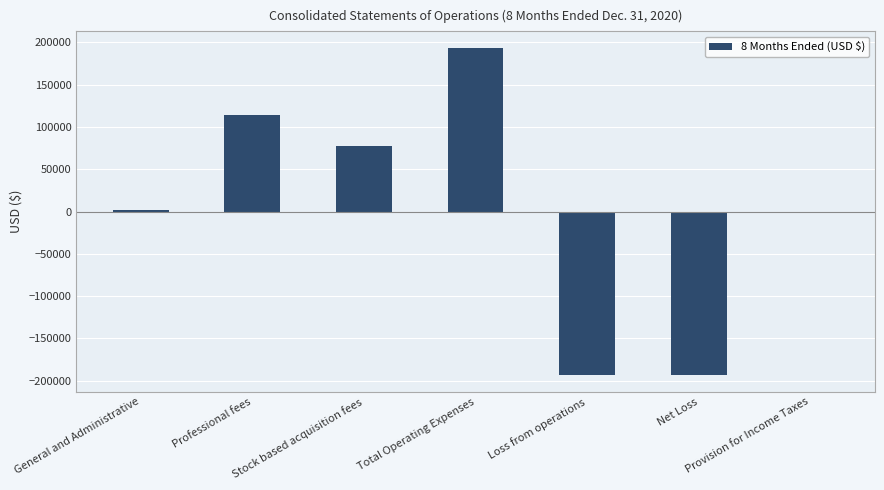

What is the sum of the values at Provision for Income Taxes and General and Administrative?

1324